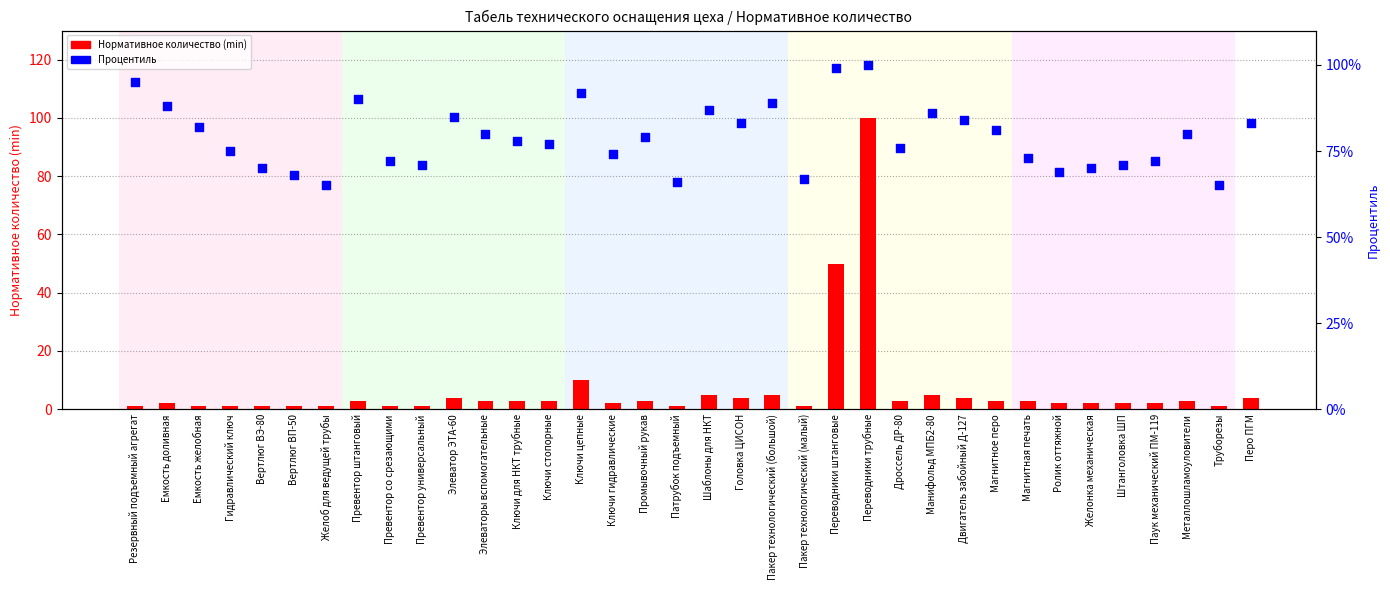

What are all the series names shown in the legend?

Нормативное количество (min), Процентиль